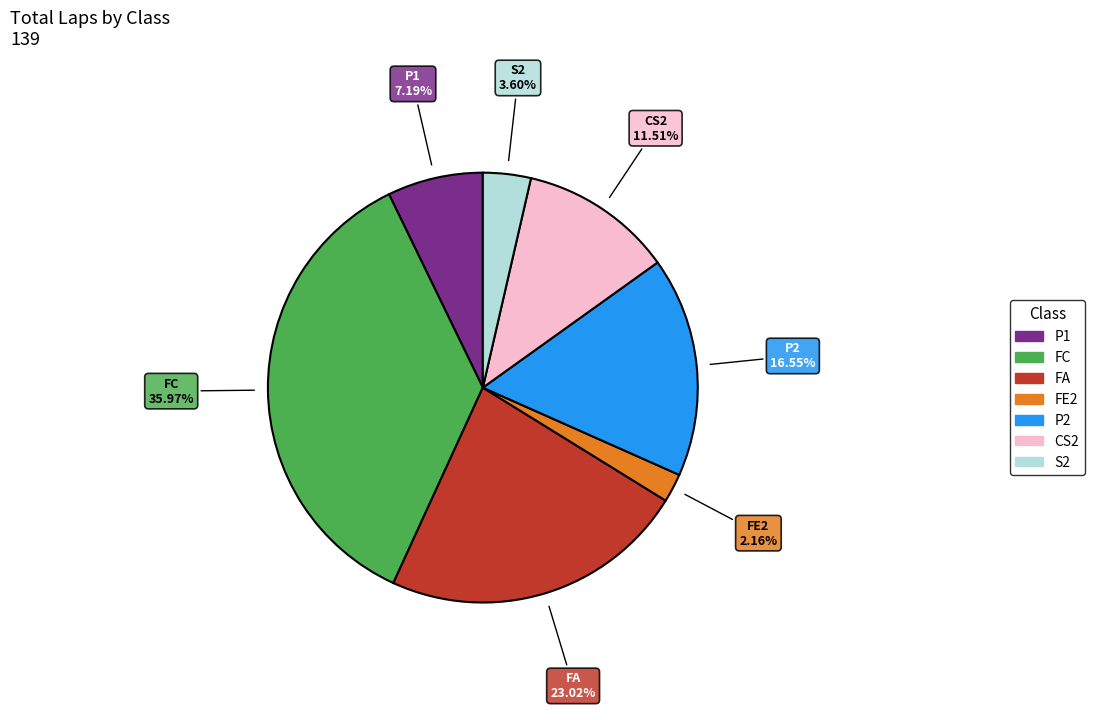

Is there any slice that represents more than half of the pie?

No